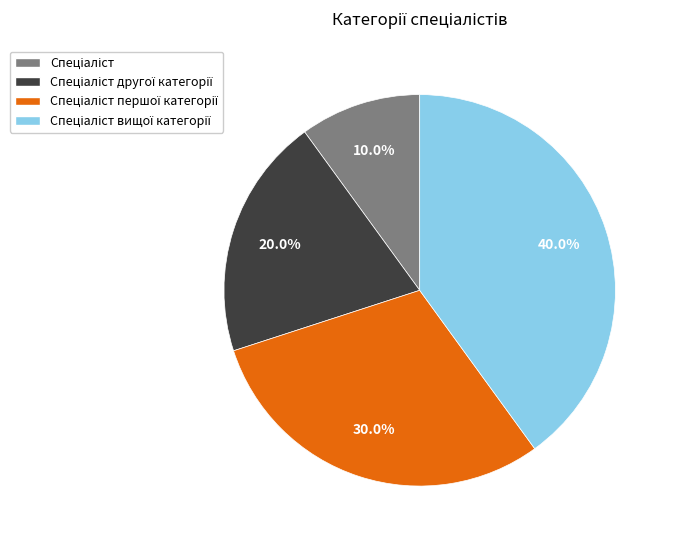

Is there a majority slice in this chart?

No